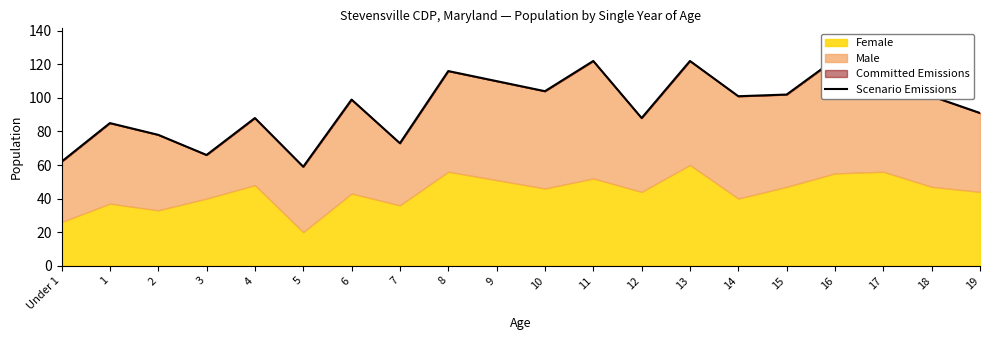

What is the minimum value shown in the chart?

59